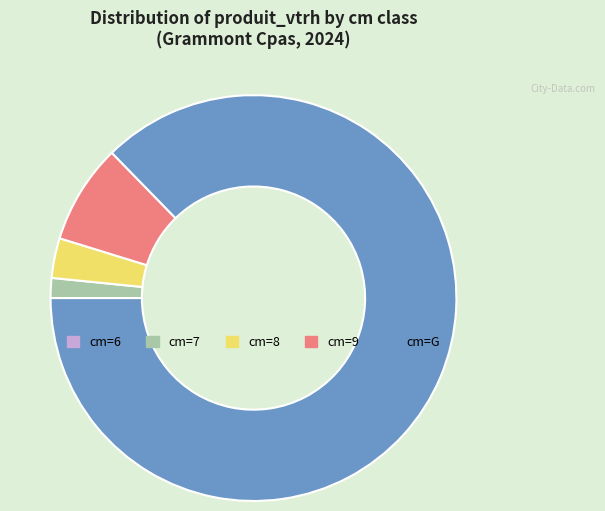

Which has a higher value, cm=G or cm=8?

cm=G